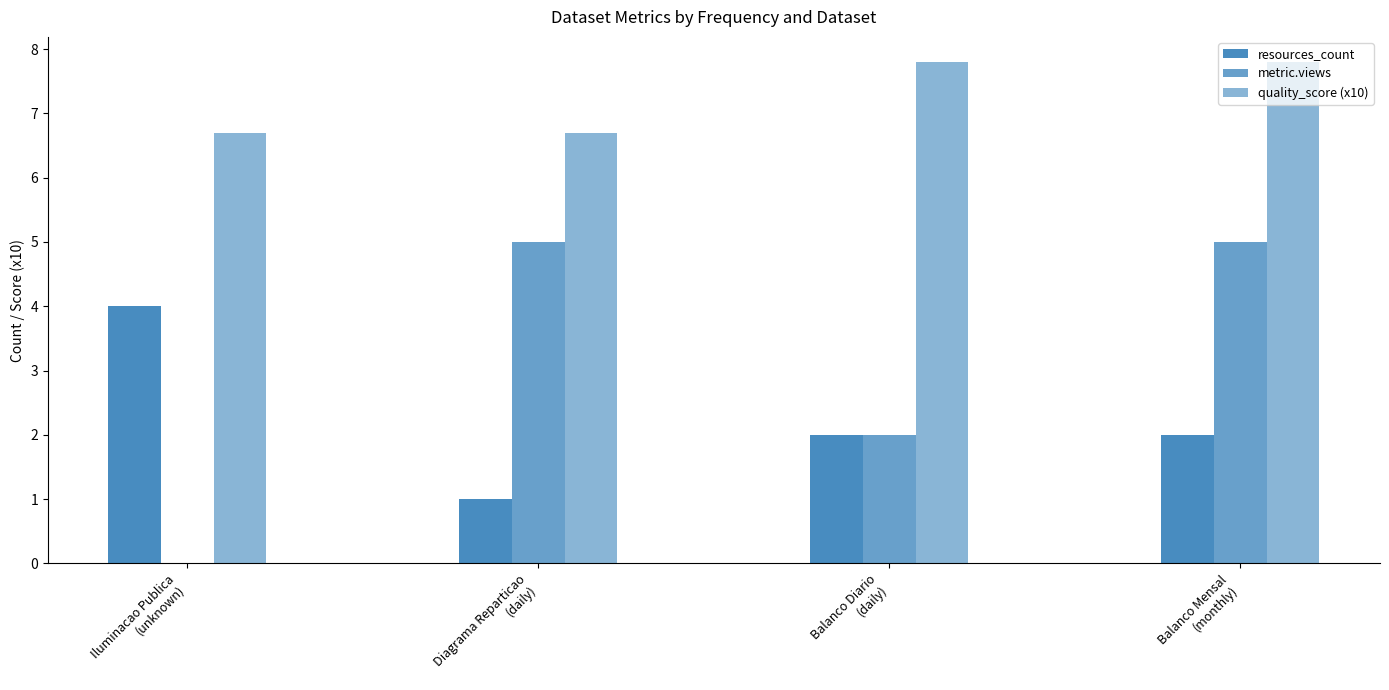

How many groups of bars are there?

4